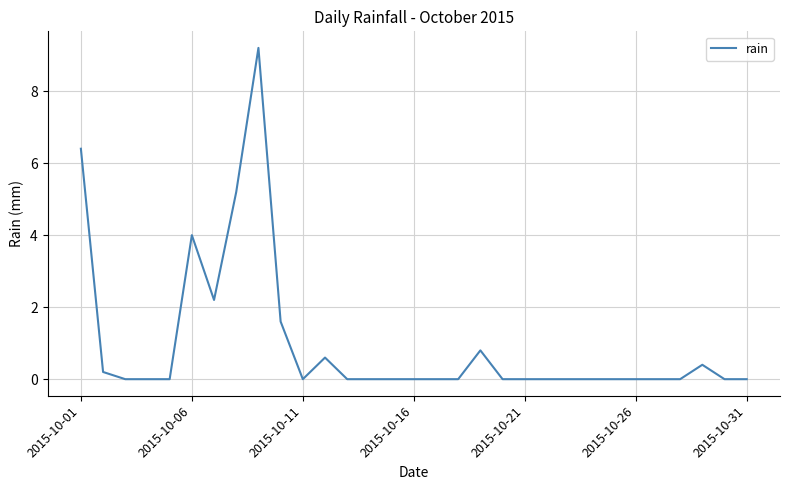

What is the maximum value shown in the chart?

9.2